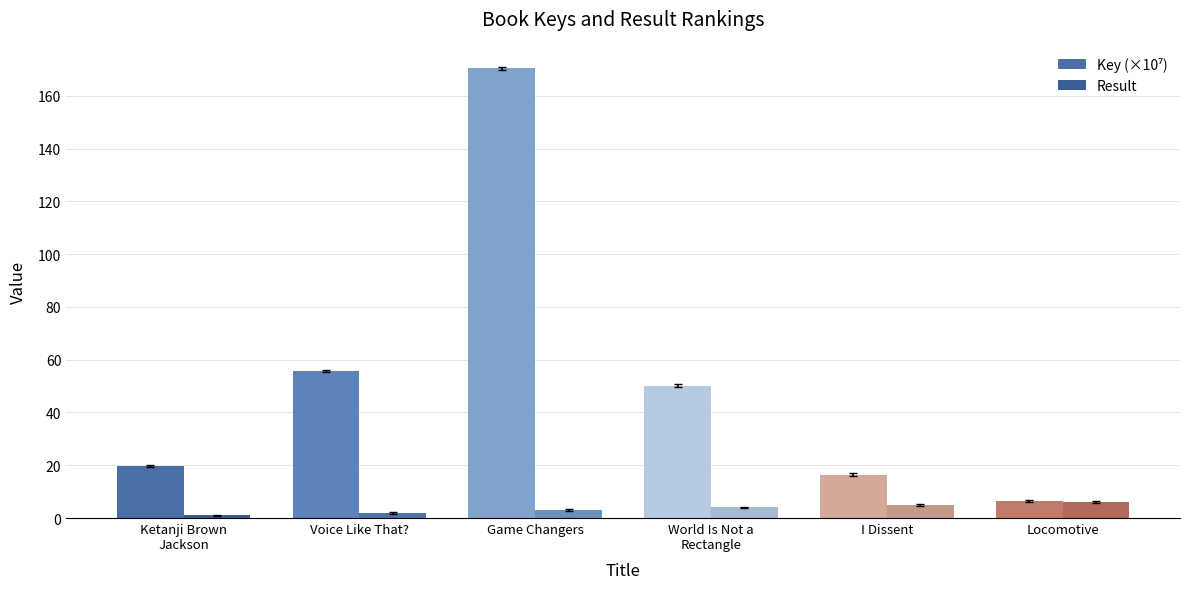

Between Ketanji Brown
Jackson and World Is Not a
Rectangle, which series saw the biggest shift?

Key (×10⁷)